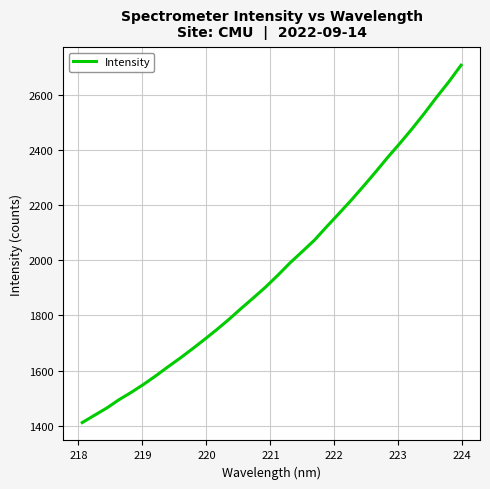

What is the greatest value displayed?

2708.1